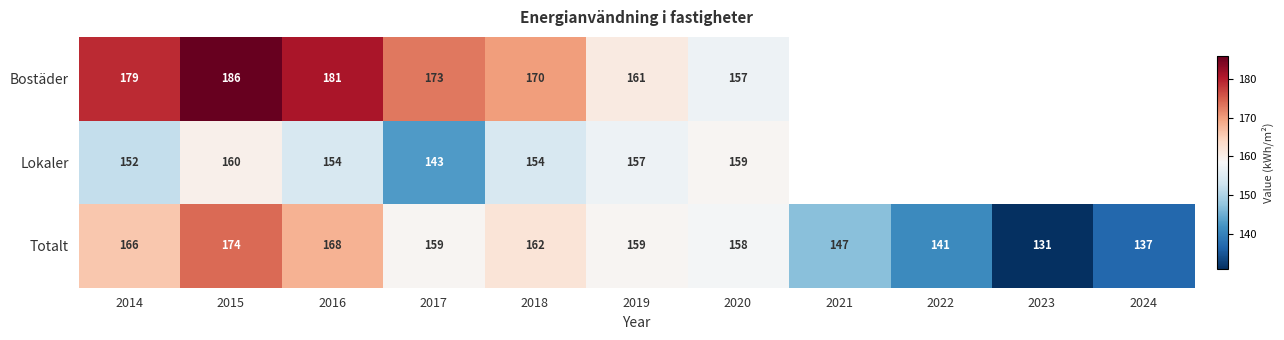

How many series are shown in this chart?

3